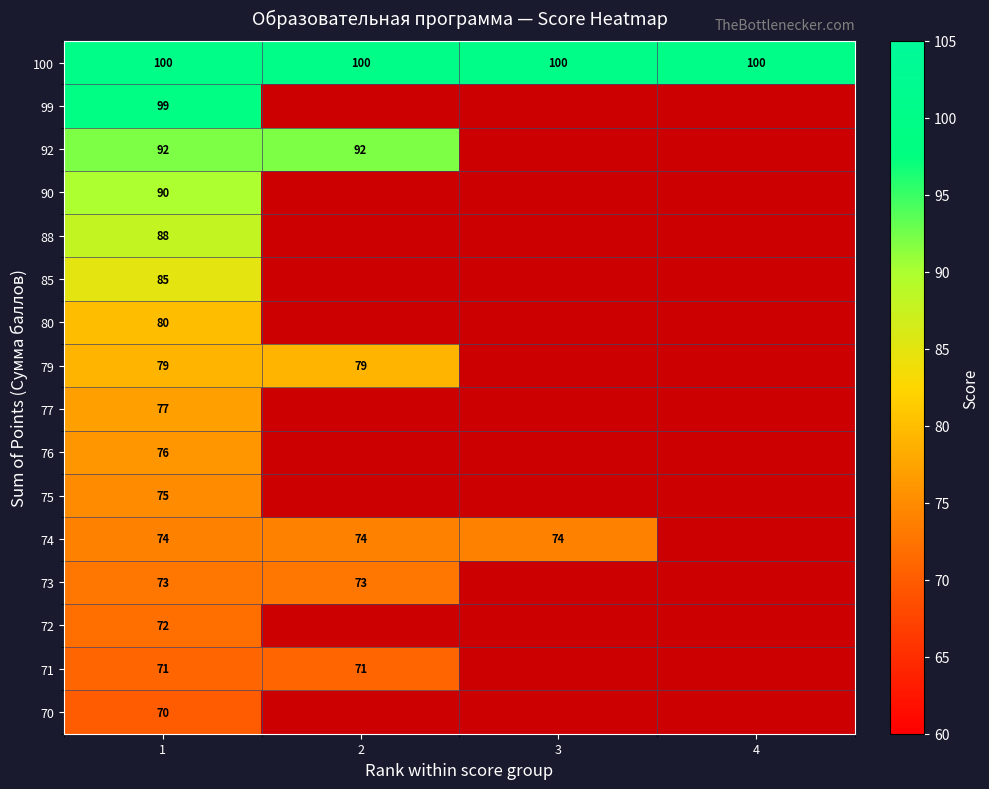

The 92 series shows 125 at 1. True or false?

False